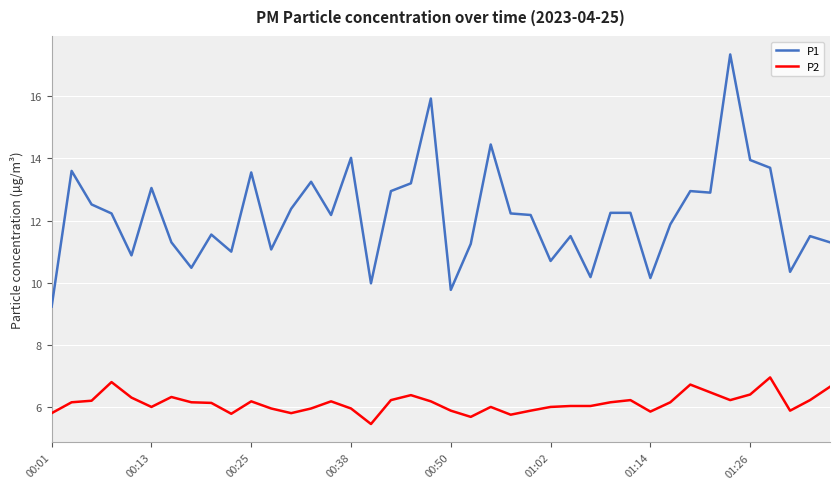

Rank the series by their average value, from highest to lowest.

P1, P2